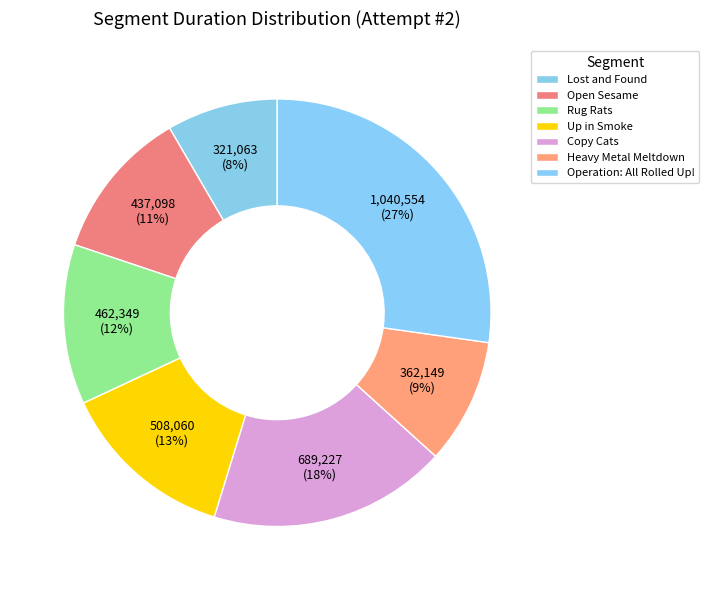

To the nearest percent, what percentage of the pie is Open Sesame?

11%